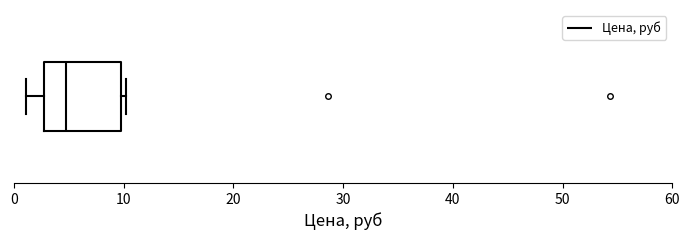

Where does the left whisker of the box end on the x-axis? The values are not printed on the chart, so give them approximately, as read against the axis.

1